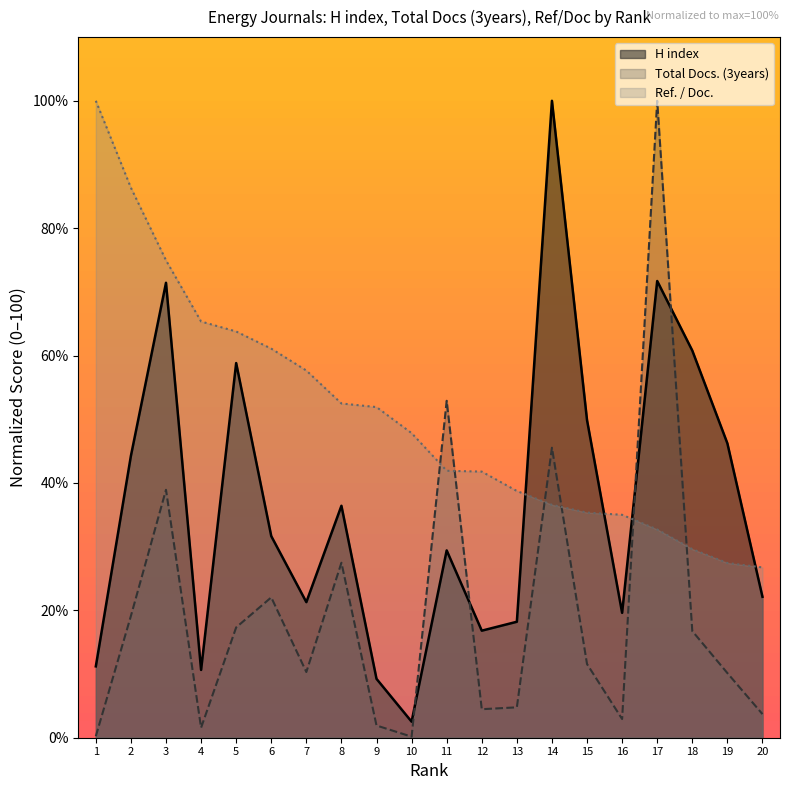

What is the value of the Ref. / Doc. point at the 4th from the left?

65.3